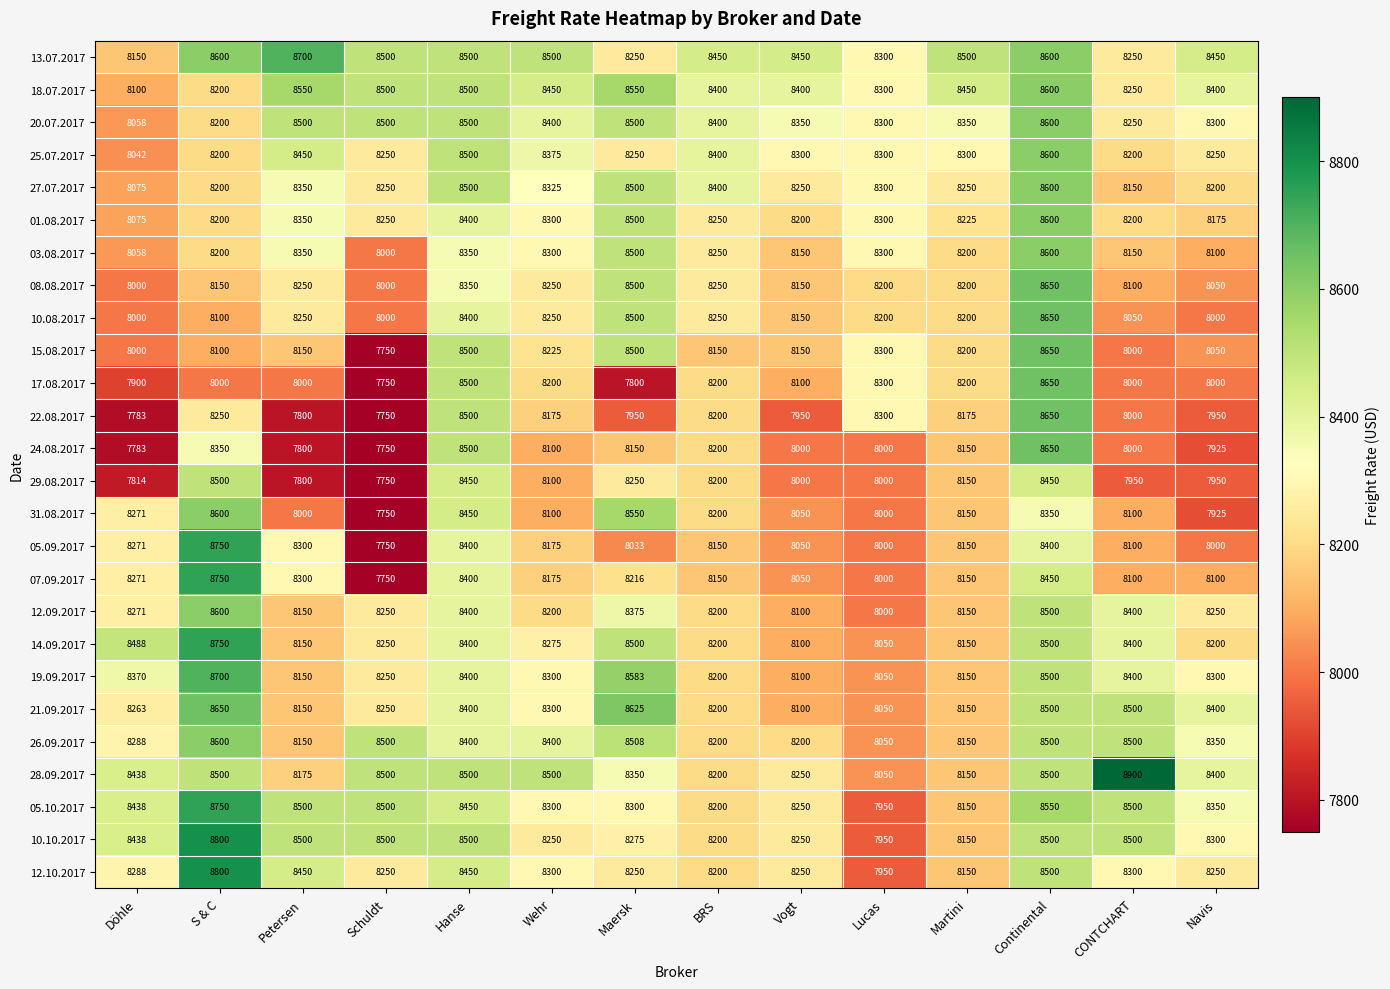

Is it true that 20.07.2017 equals 14393 at Döhle?

False